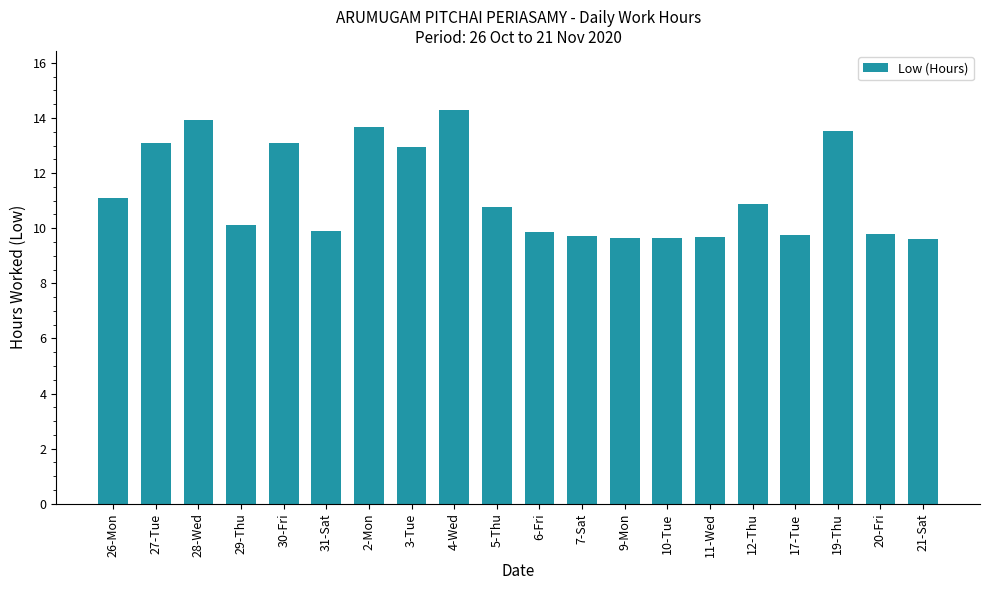

How many values are below 10?

9